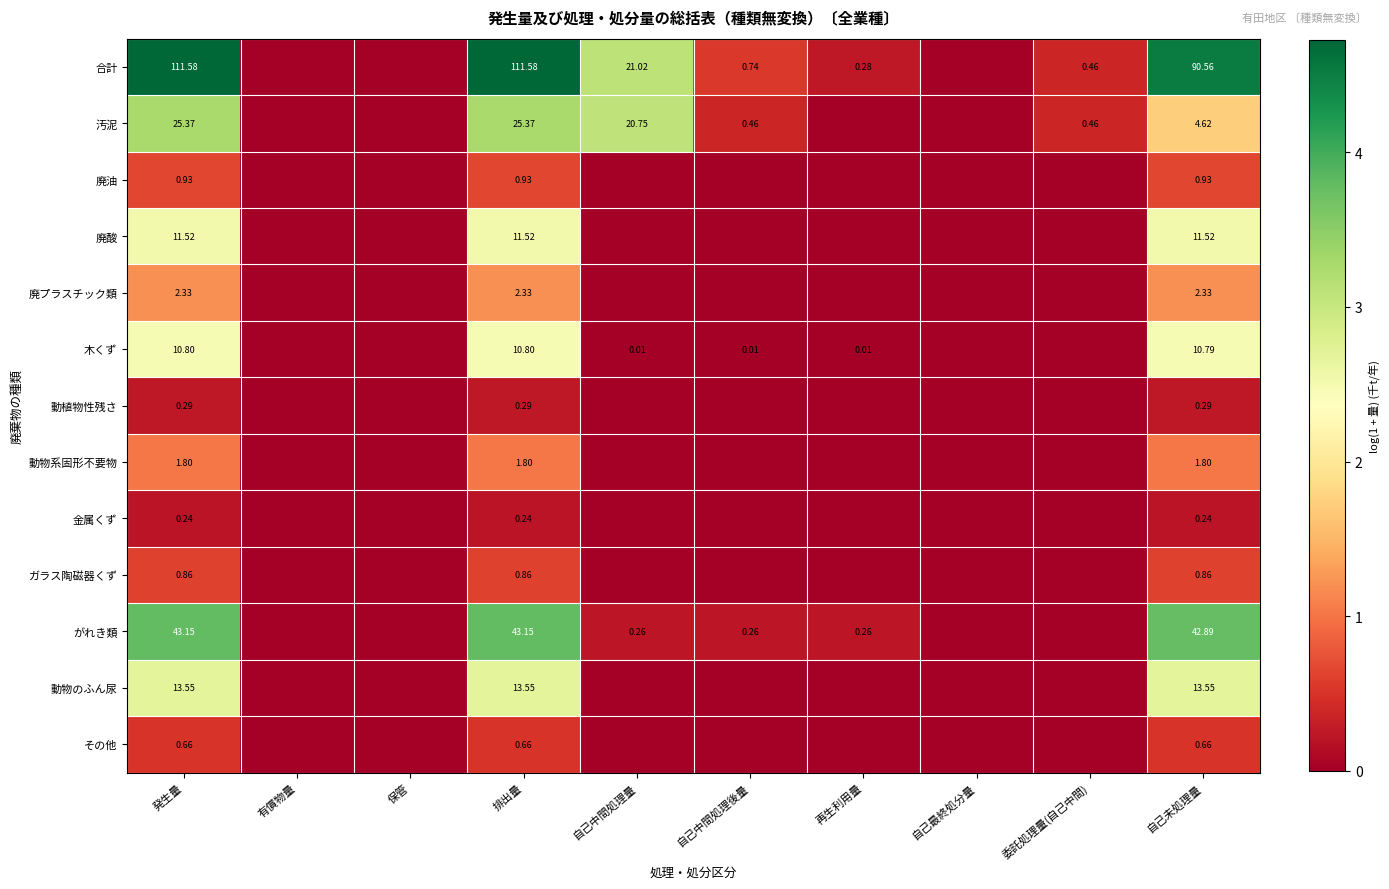

What is the total value across all series at 発生量?

223.1